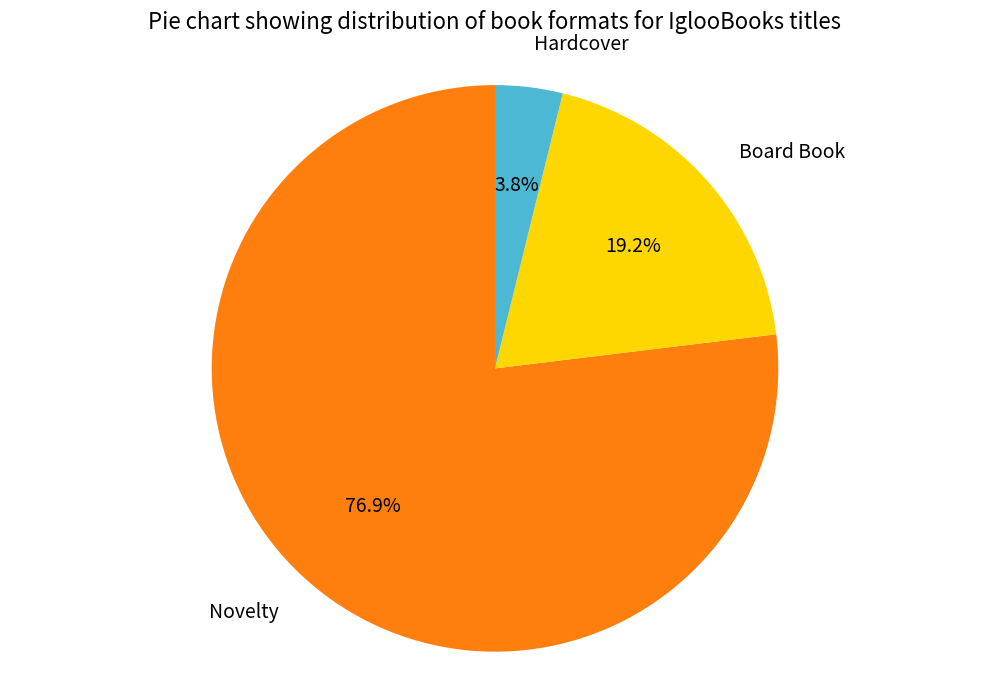

To the nearest percent, what is the average slice percentage?

33%